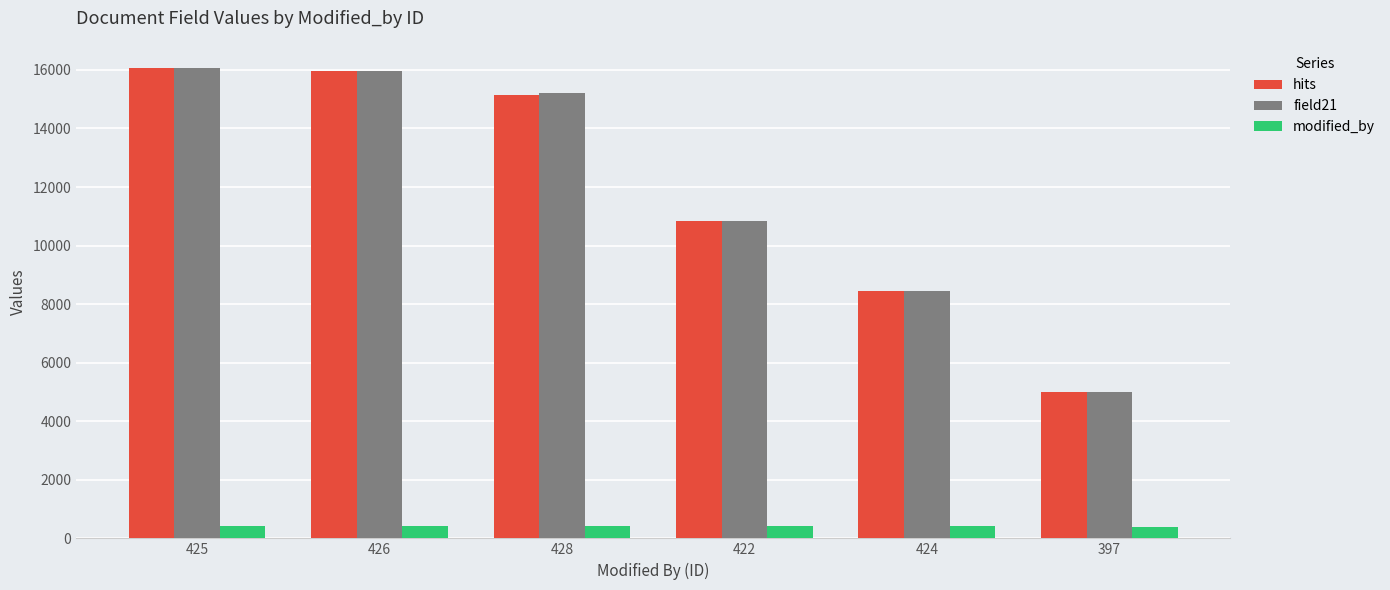

Is the value of hits at 422 greater than the value of modified_by at 422?

Yes